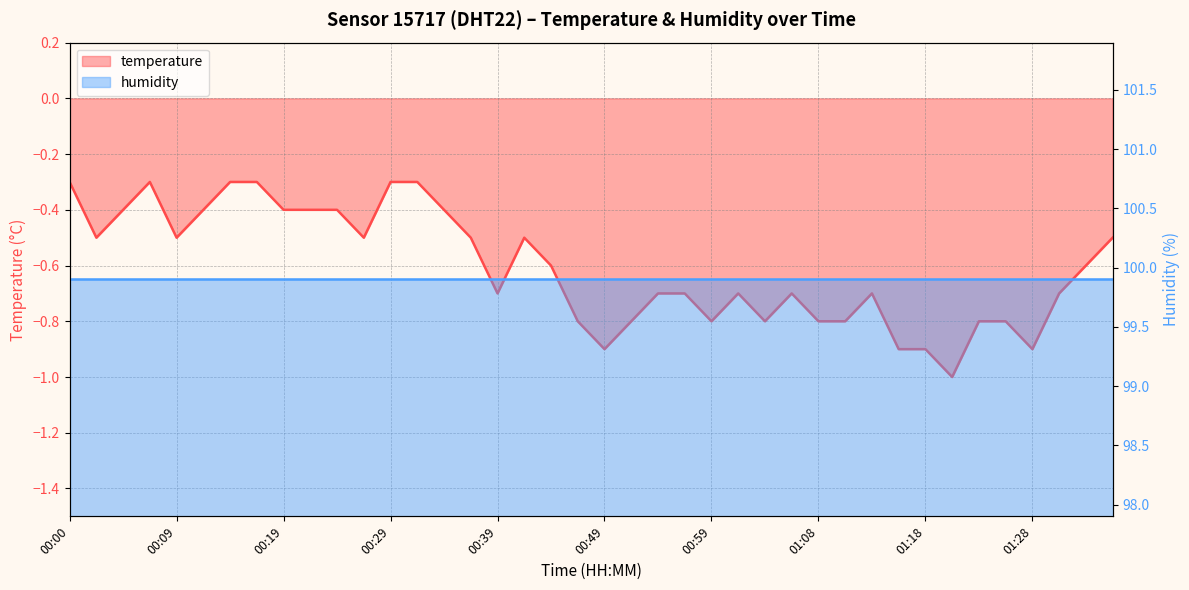

What is the greatest value displayed?

-0.3